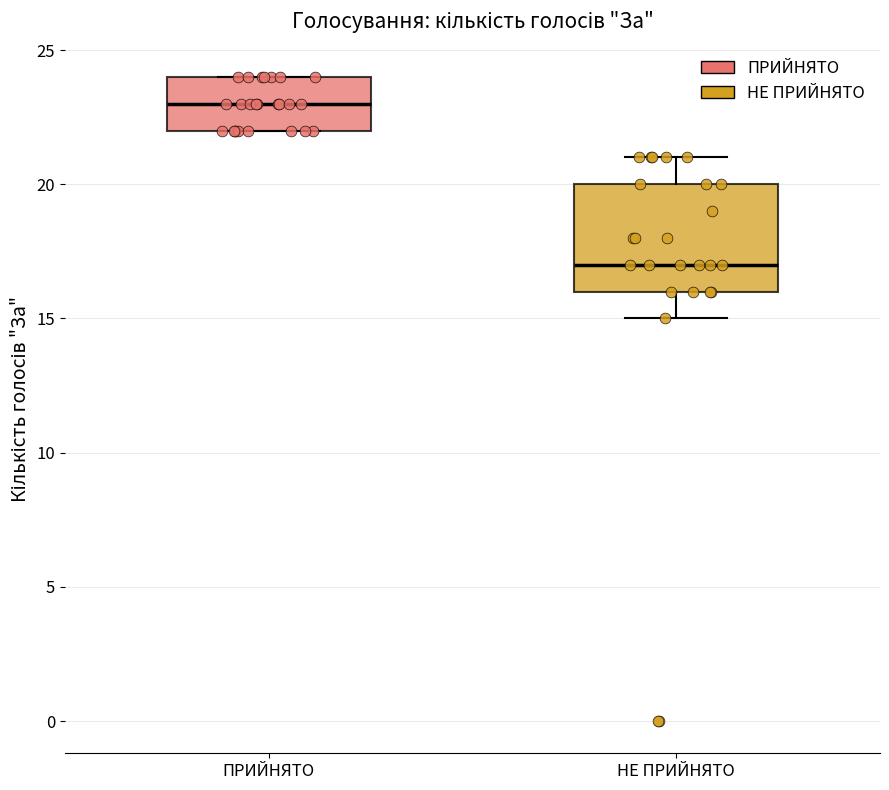

Which box is the tallest, from its lower edge to its upper edge?

НЕ ПРИЙНЯТО